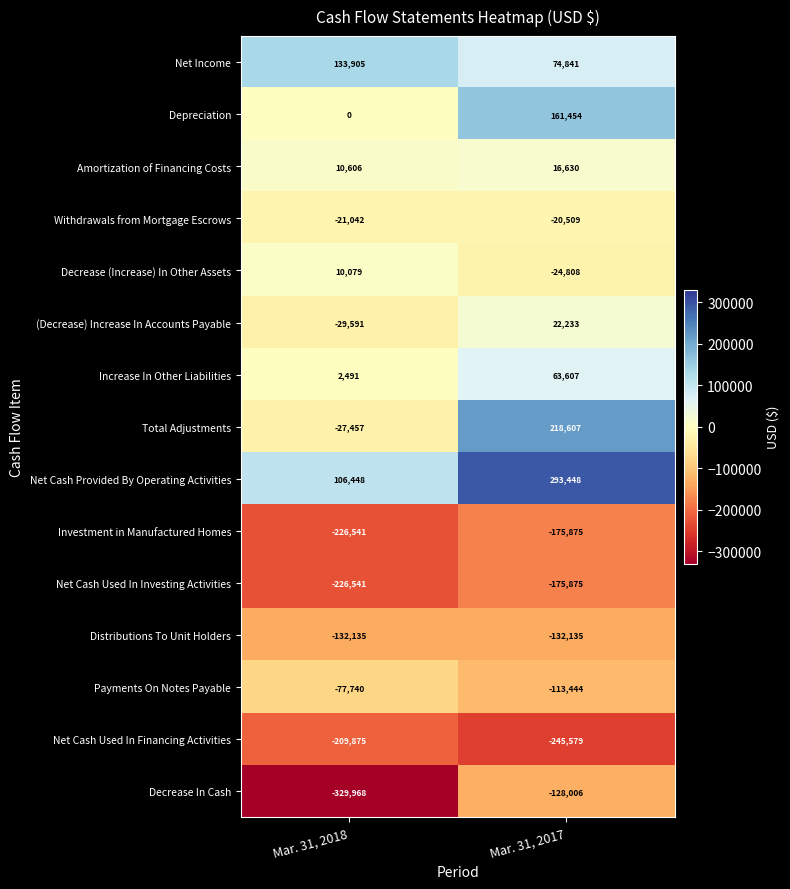

Which series has the widest spread of values?

Total Adjustments